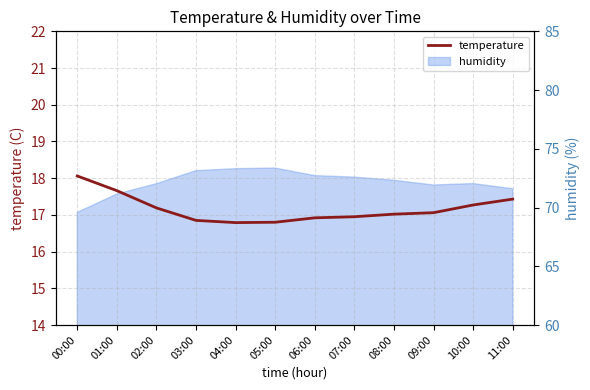

How many points are lower than both their immediate neighbors (excluding endpoints)?

1